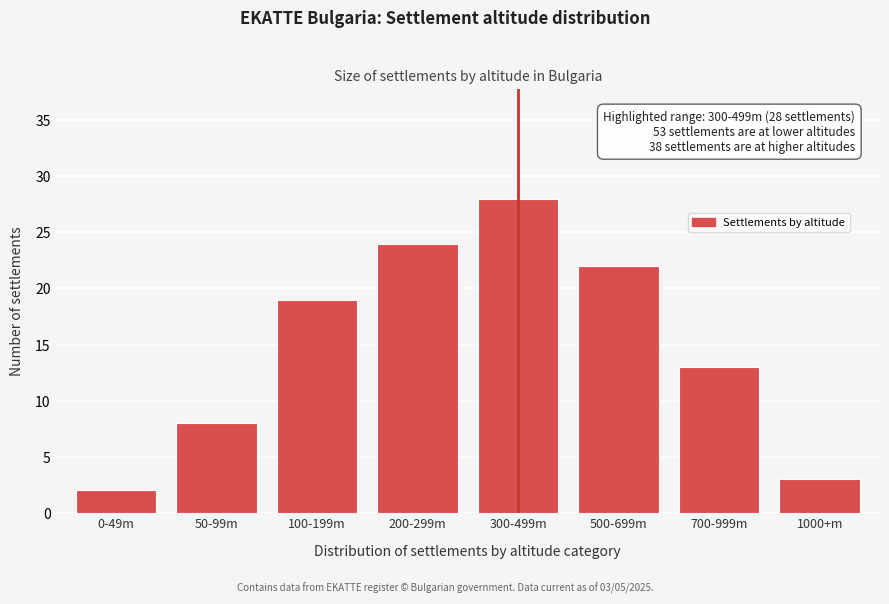

Reading left to right, transcribe all the data shown in this chart.

0-49m=2	50-99m=8	100-199m=19	200-299m=24	300-499m=28	500-699m=22	700-999m=13	1000+m=3